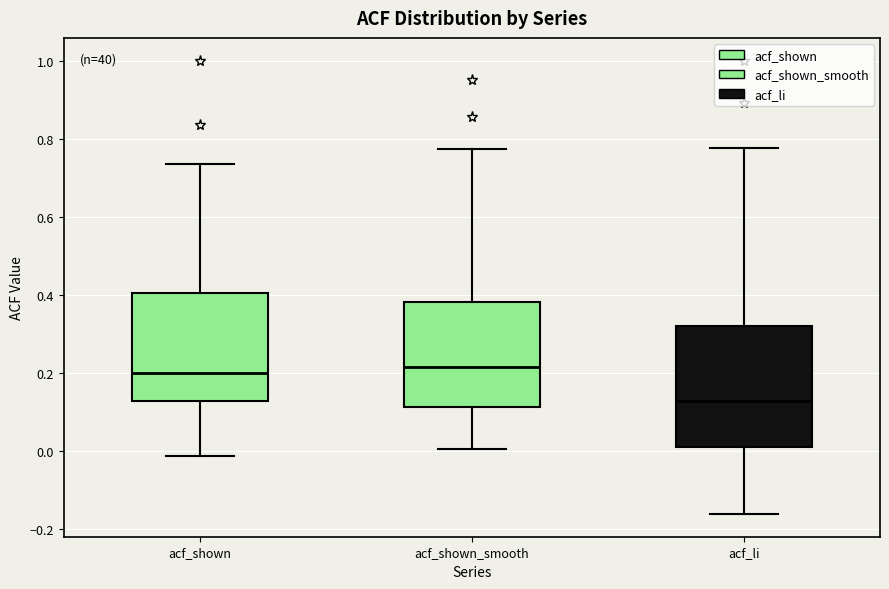

Reading left to right, transcribe this box plot: for each box, give where its median line is, the range the box spans, and where its two whiskers end, as read against the y-axis. The values are not printed on the chart, so give them approximately, as read against the axis.

acf_shown: median 0.20, box 0.12 to 0.40, whiskers -0.02 to 0.74
acf_shown_smooth: median 0.22, box 0.12 to 0.38, whiskers 0.00 to 0.78
acf_li: median 0.12, box 0.02 to 0.32, whiskers -0.16 to 0.78